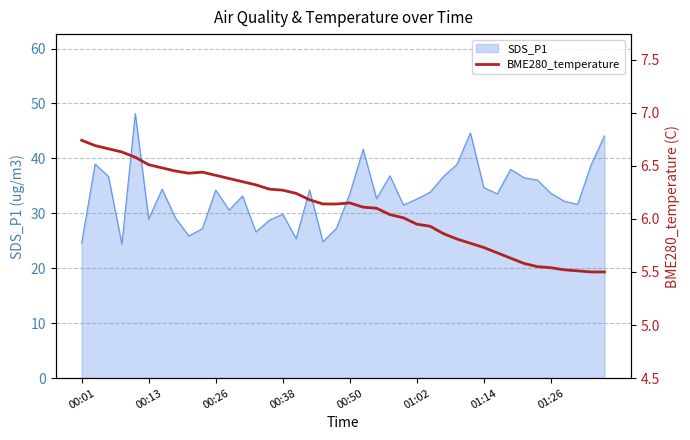

At which label does the data first exceed 6?

00:01